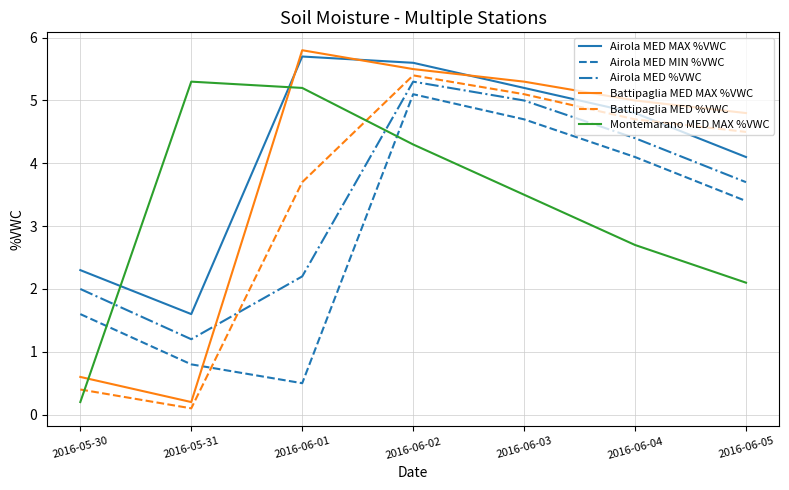

Reading left to right, extract all data points from this chart.

Airola MED MAX %VWC: 2.3	1.6	5.7	5.6	5.2	4.8	4.1
Airola MED MIN %VWC: 1.6	0.8	0.5	5.1	4.7	4.1	3.4
Airola MED %VWC: 2.0	1.2	2.2	5.3	5.0	4.4	3.7
Battipaglia MED MAX %VWC: 0.6	0.2	5.8	5.5	5.3	5.0	4.8
Battipaglia MED %VWC: 0.4	0.1	3.7	5.4	5.1	4.7	4.5
Montemarano MED MAX %VWC: 0.2	5.3	5.2	4.3	3.5	2.7	2.1